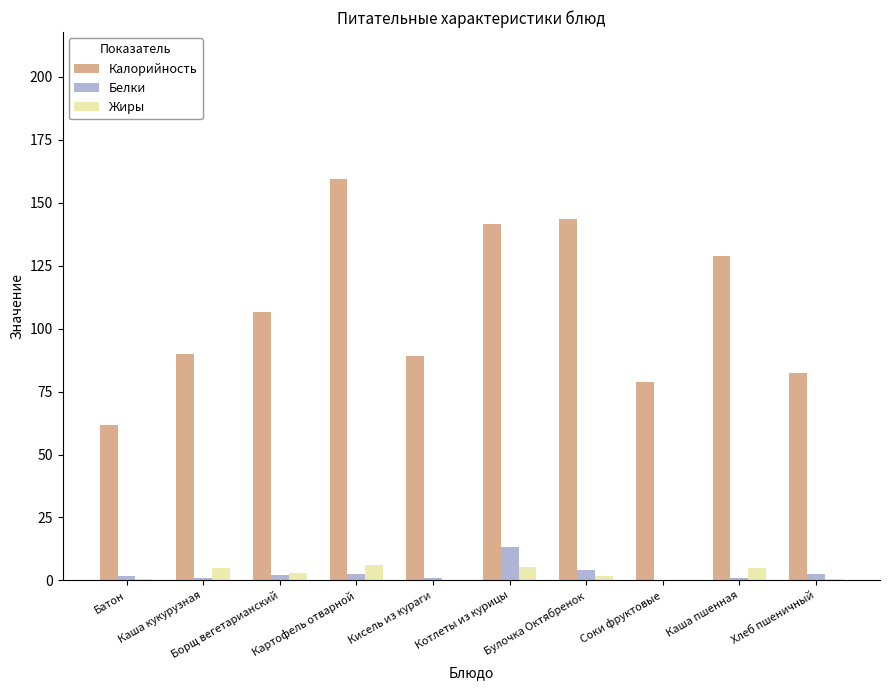

Where does the Калорийность series first go above 106?

Борщ вегетарианский